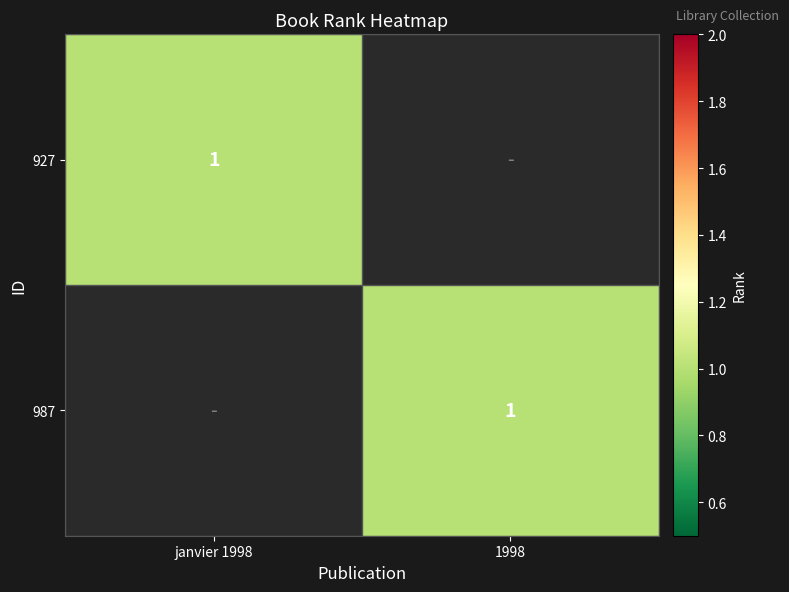

The value of 927 at janvier 1998 is 2. True or false?

False